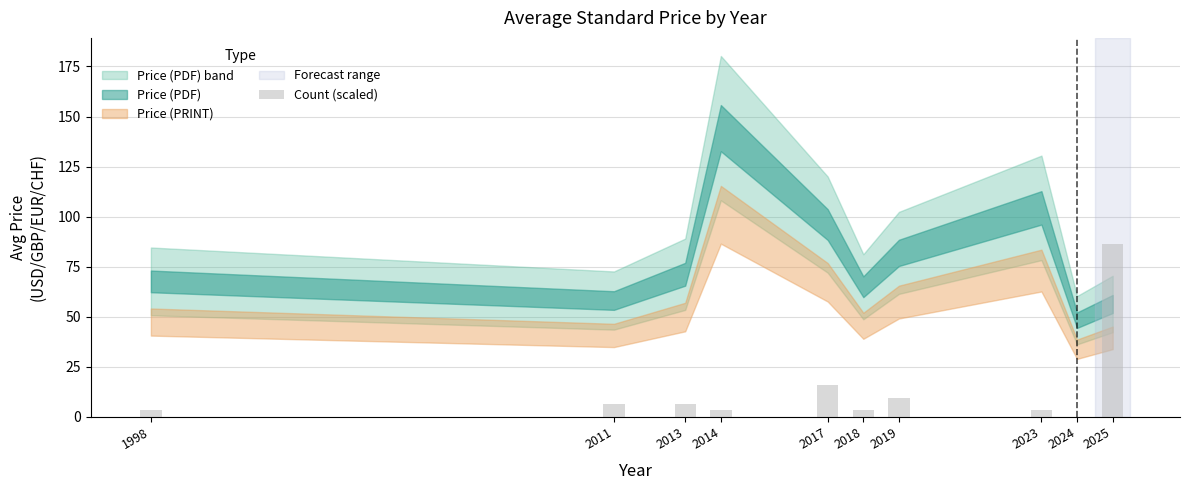

What is the sum of the values at 2013 and 2019?

16.0